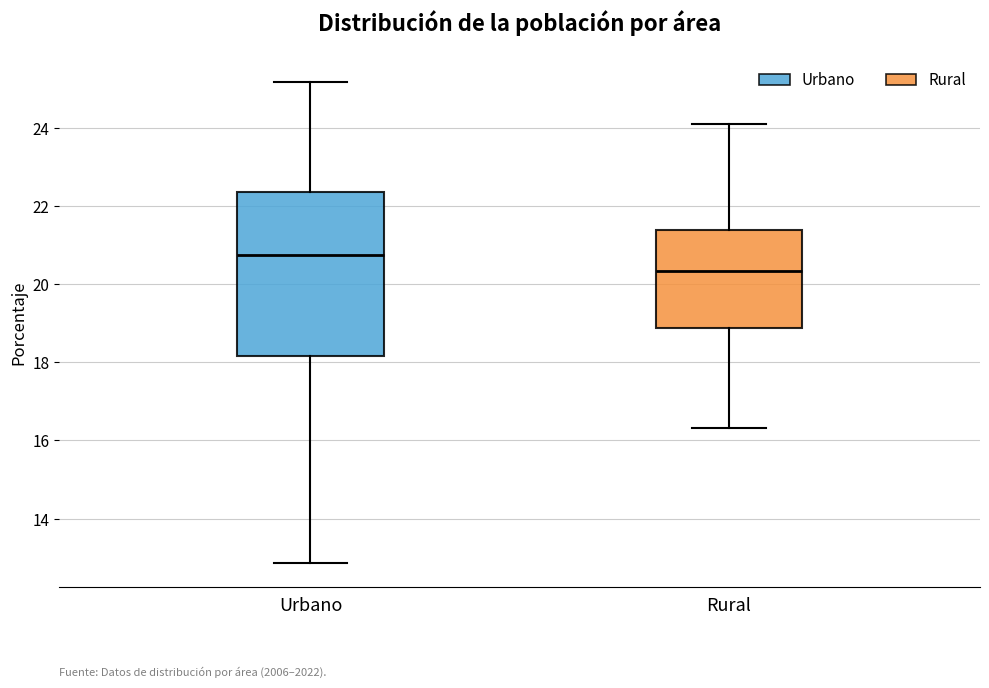

Reading left to right, transcribe this box plot: for each box, give where its median line is, the range the box spans, and where its two whiskers end, as read against the y-axis. The values are not printed on the chart, so give them approximately, as read against the axis.

Urbano: median 20.8, box 18.2 to 22.4, whiskers 12.8 to 25.2
Rural: median 20.4, box 18.8 to 21.4, whiskers 16.4 to 24.0